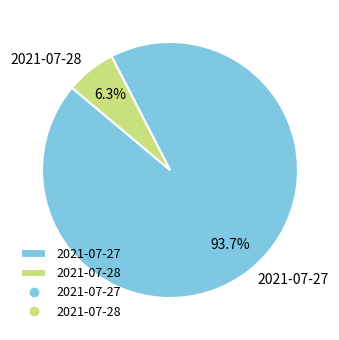

To the nearest percent, what portion does 2021-07-28 represent?

6%